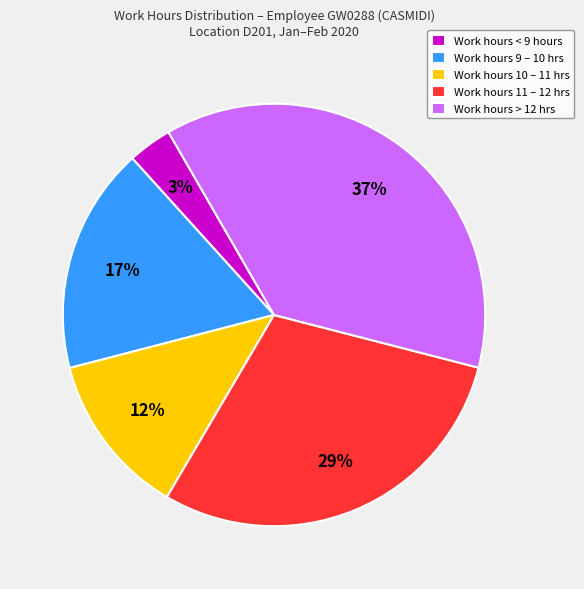

Which category has the biggest portion of the pie?

Work hours > 12 hrs